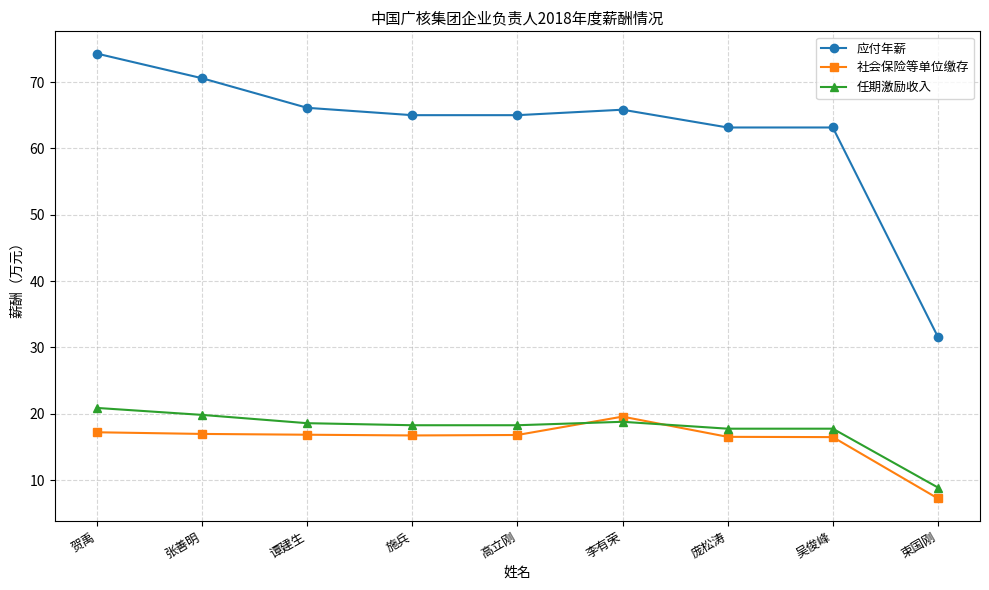

Read the 任期激励收入 value at 吴俊峰.

17.8